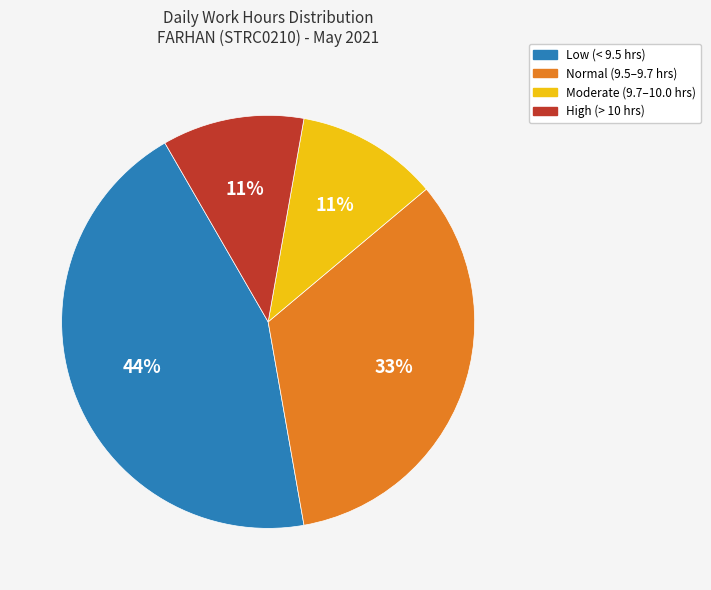

Count the number of slices in the pie.

4